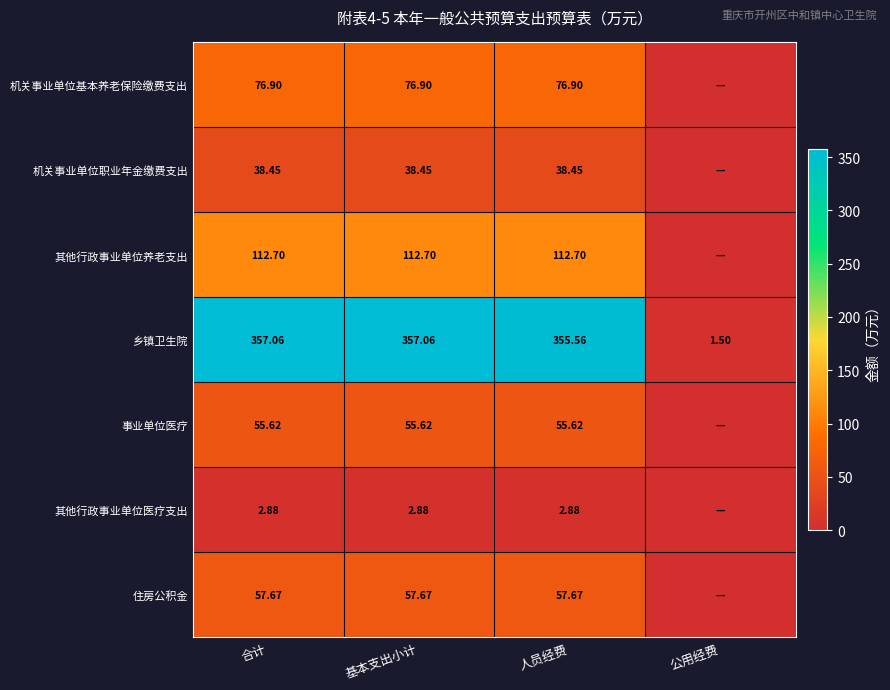

Is the value of 机关事业单位基本养老保险缴费支出 at 人员经费 greater than the value of 其他行政事业单位医疗支出 at 合计?

Yes